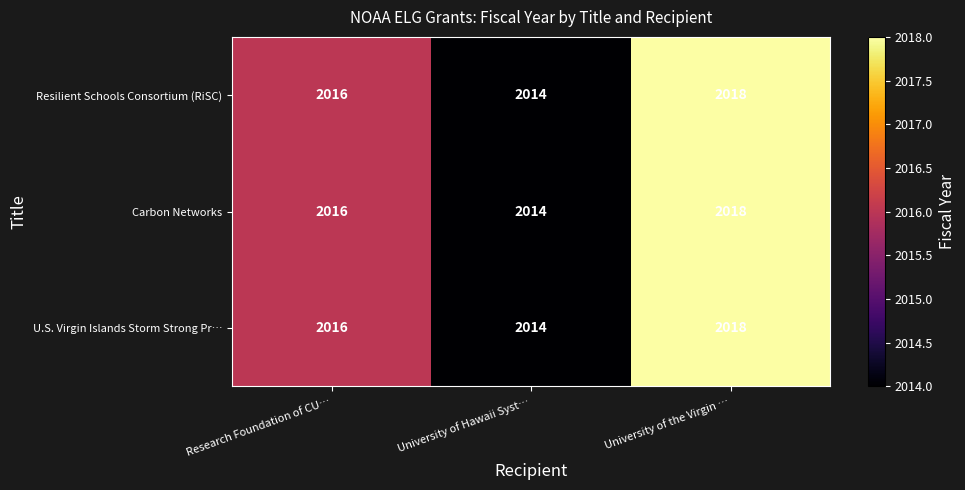

Reading left to right, what are all the values shown in this chart?

Resilient Schools Consortium (RiSC): Research Foundation of CU…=2016	University of Hawaii Syst…=2014	University of the Virgin …=2018
Carbon Networks: Research Foundation of CU…=2016	University of Hawaii Syst…=2014	University of the Virgin …=2018
U.S. Virgin Islands Storm Strong Pr…: Research Foundation of CU…=2016	University of Hawaii Syst…=2014	University of the Virgin …=2018